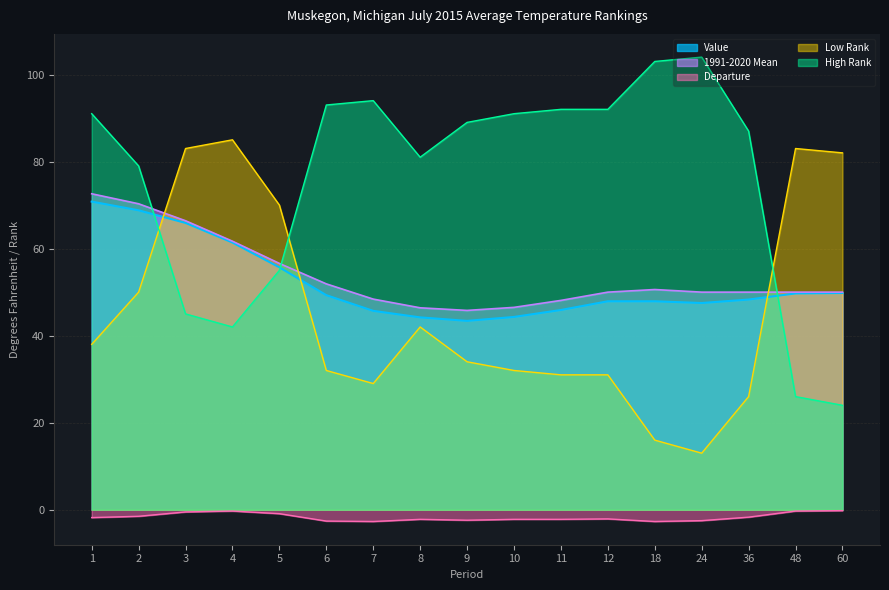

Which has a higher value, 48 or 36?

48